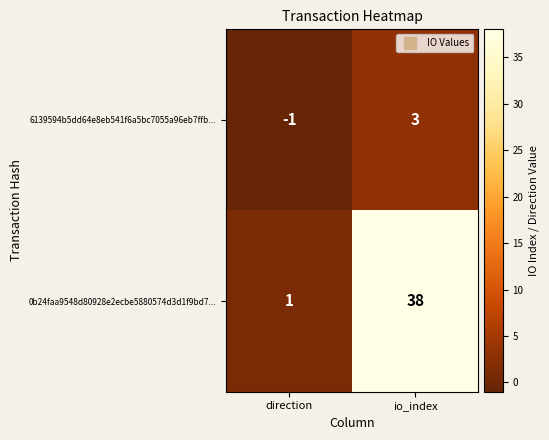

Rank the series by their average value, from highest to lowest.

0b24faa9548d80928e2ecbe5880574d3d1f9bd7..., 6139594b5dd64e8eb541f6a5bc7055a96eb7ffb...